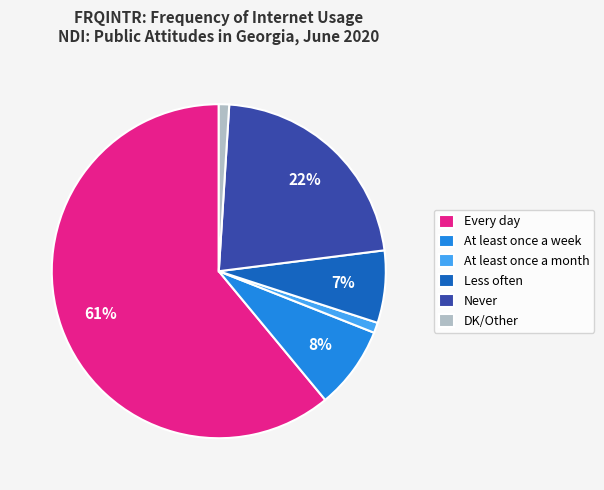

True or false: At least once a week accounts for 8% of the total.

True